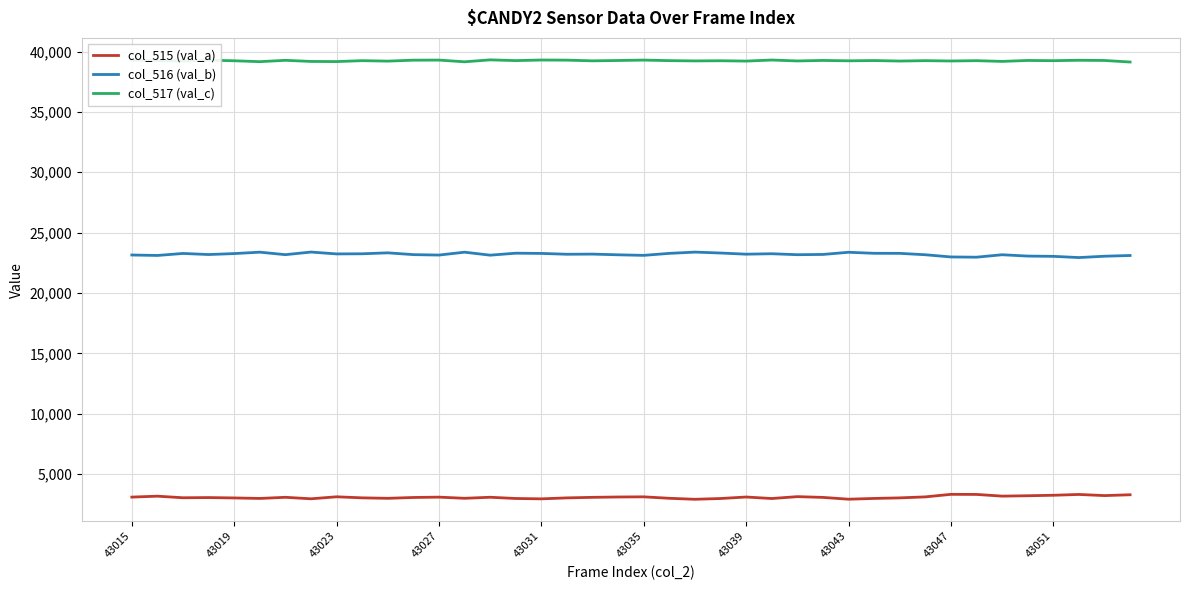

What is the minimum value shown in the chart?

2922